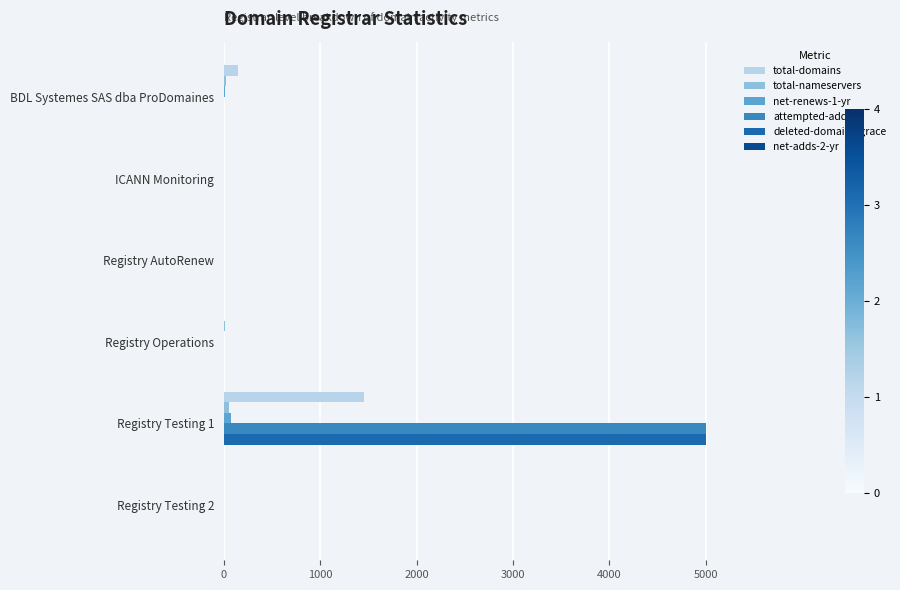

The deleted-domains-grace series shows -3083 at ICANN Monitoring. True or false?

False